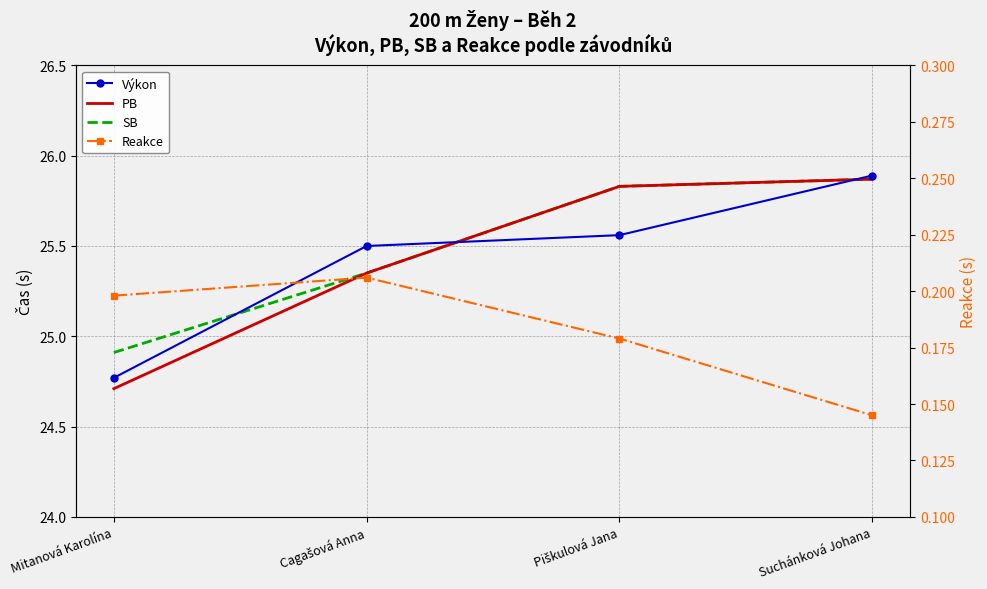

At which category does Reakce reach its first local peak?

Cagašová Anna